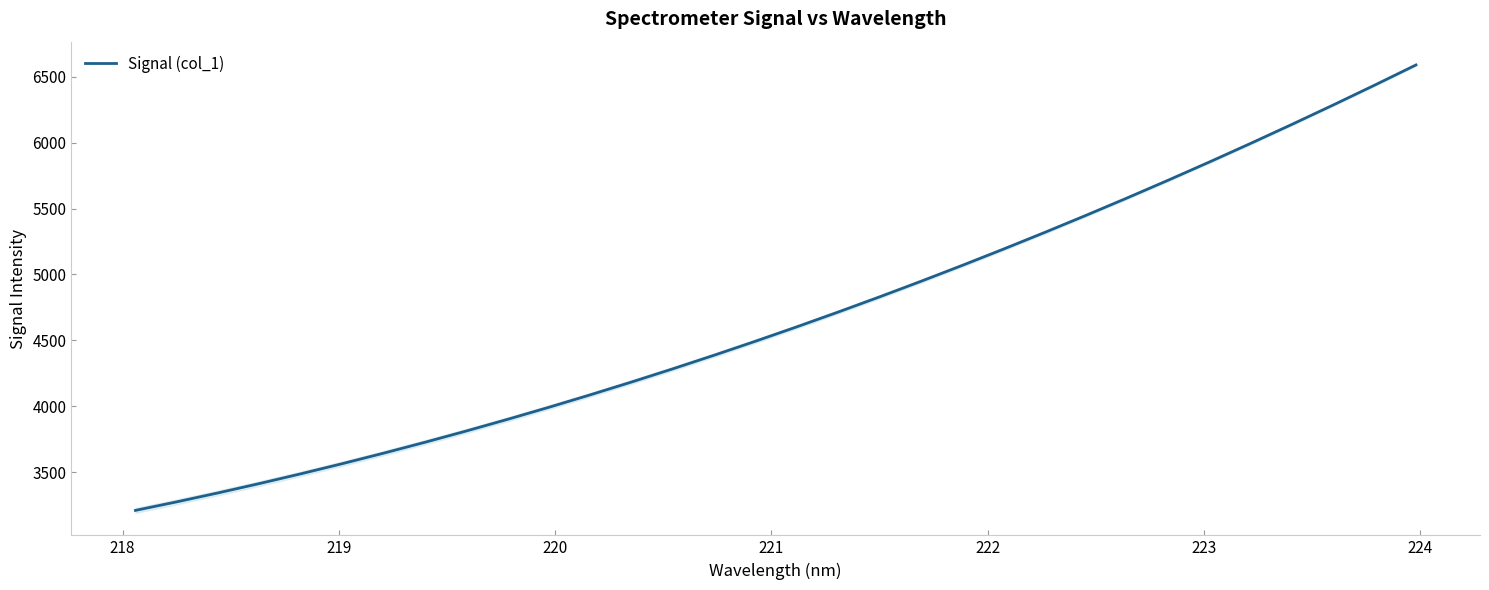

How many data points are above 4602?

16